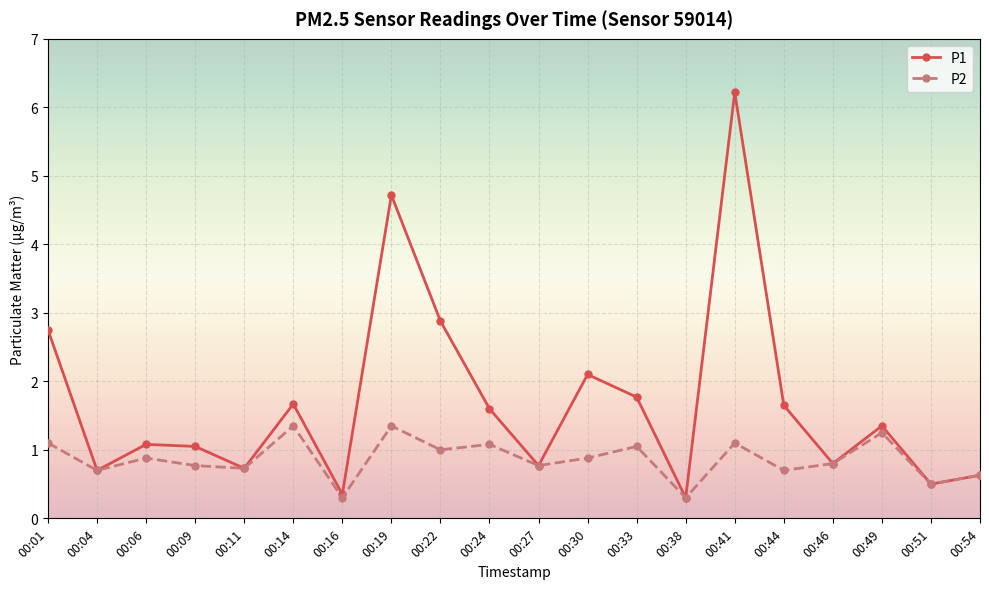

At which category does P1 reach its first local valley?

00:04